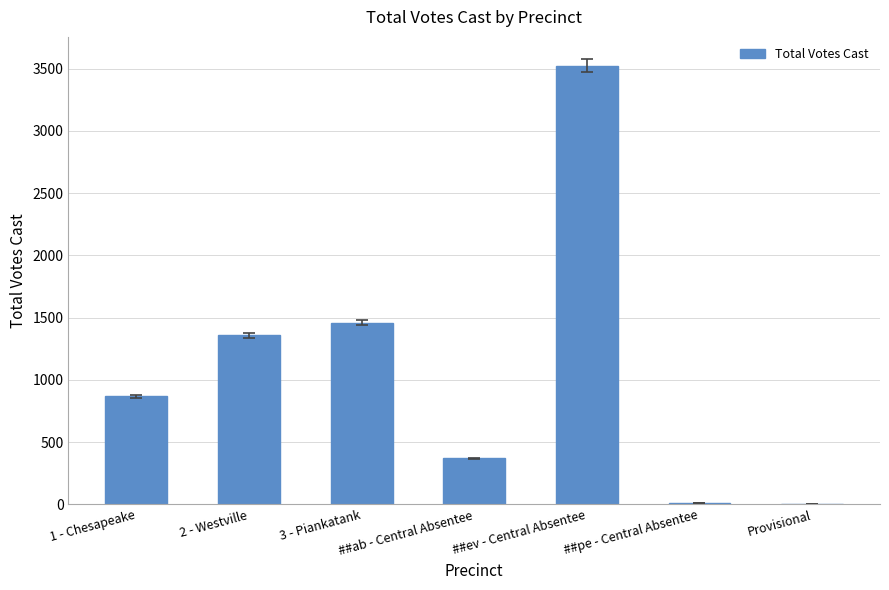

Is it true that the value at ##ab - Central Absentee is 135?

False